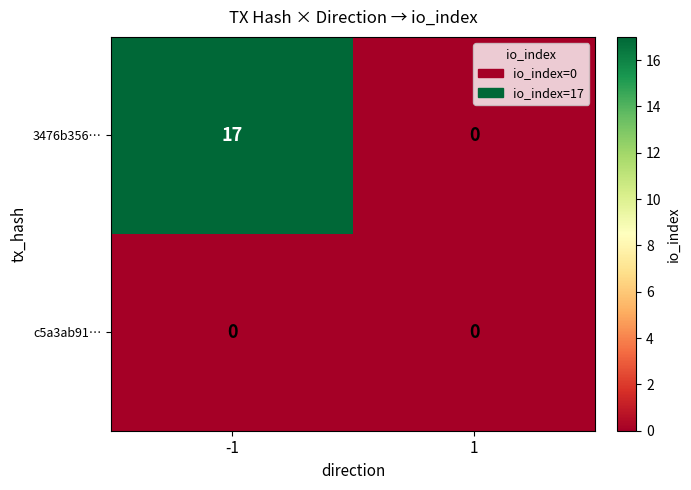

What is the maximum value shown in the chart?

17